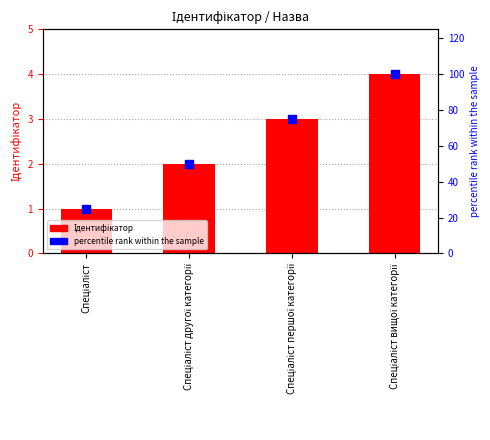

Which series has the widest spread of Y values?

percentile rank within the sample